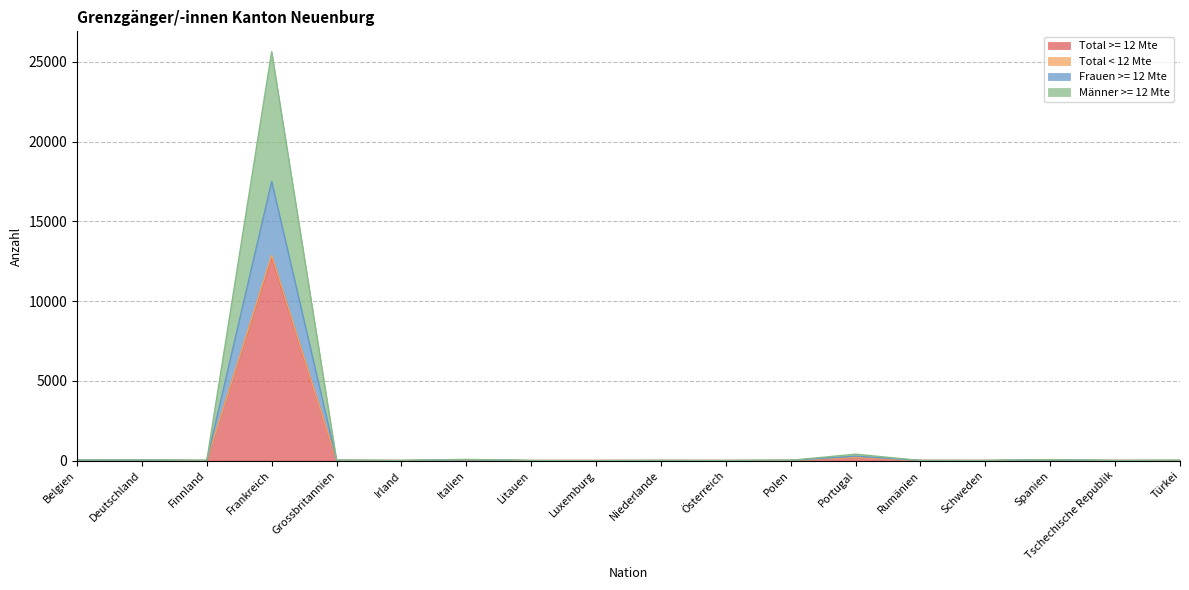

What is the label of the 15th point from the right?

Frankreich